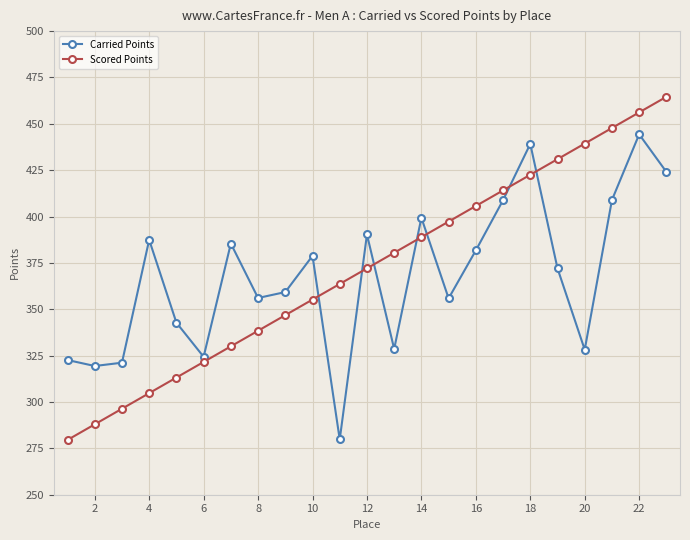

What are all the series names shown in the legend?

Carried Points, Scored Points